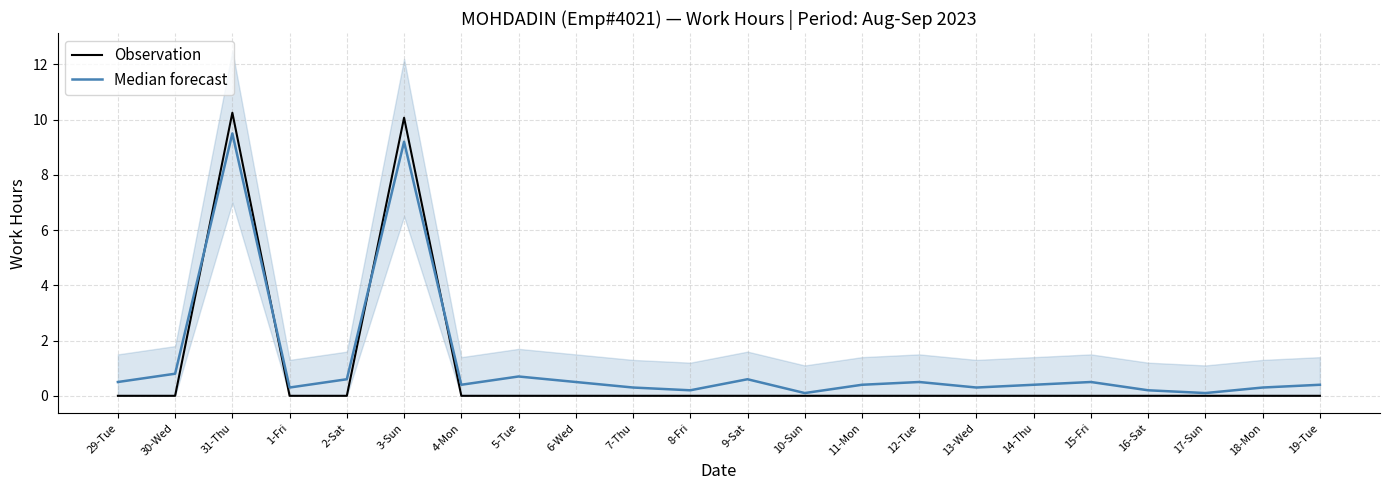

Which series changed the most between 29-Tue and 2-Sat?

Median forecast